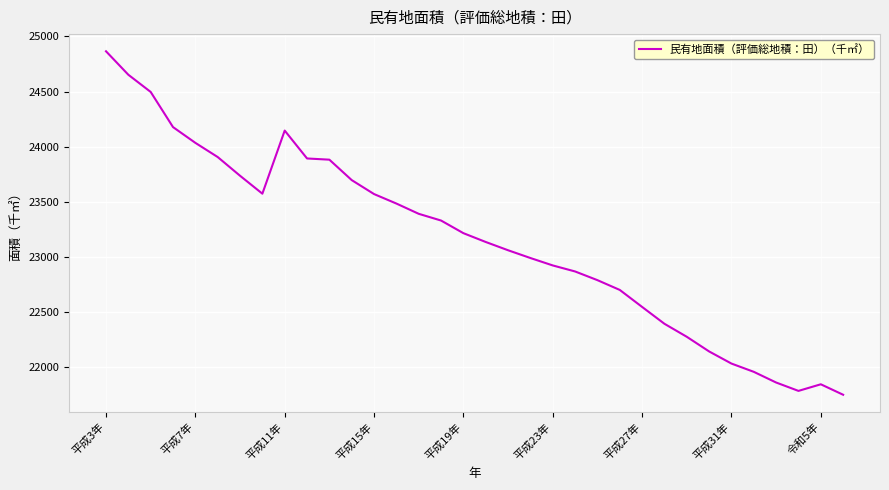

What is the difference between the maximum and minimum values?

3117.0